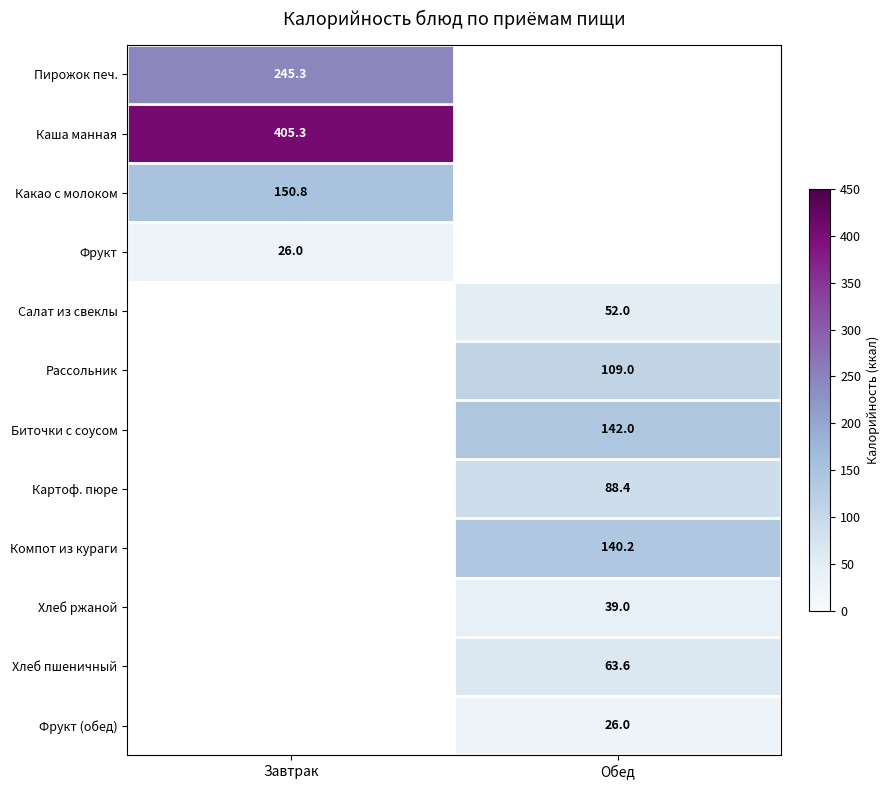

Which label corresponds to the smallest value in the chart?

Завтрак